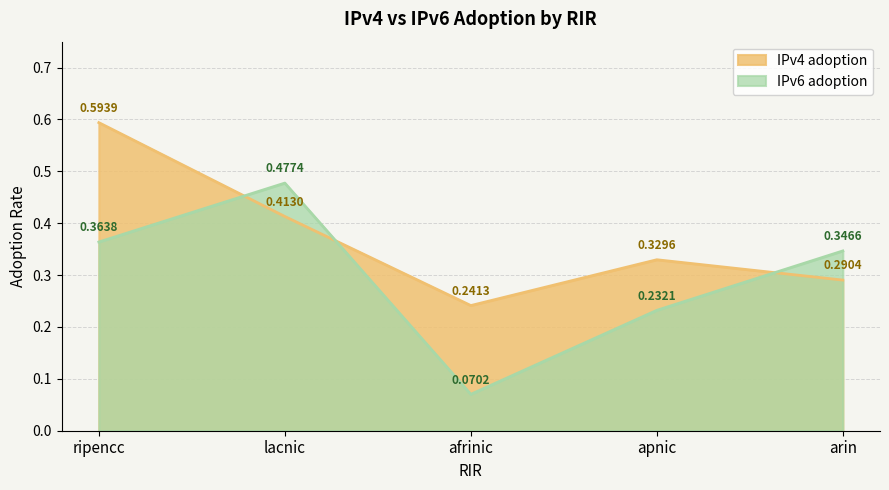

At which category does IPv6 adoption reach its first local peak?

lacnic